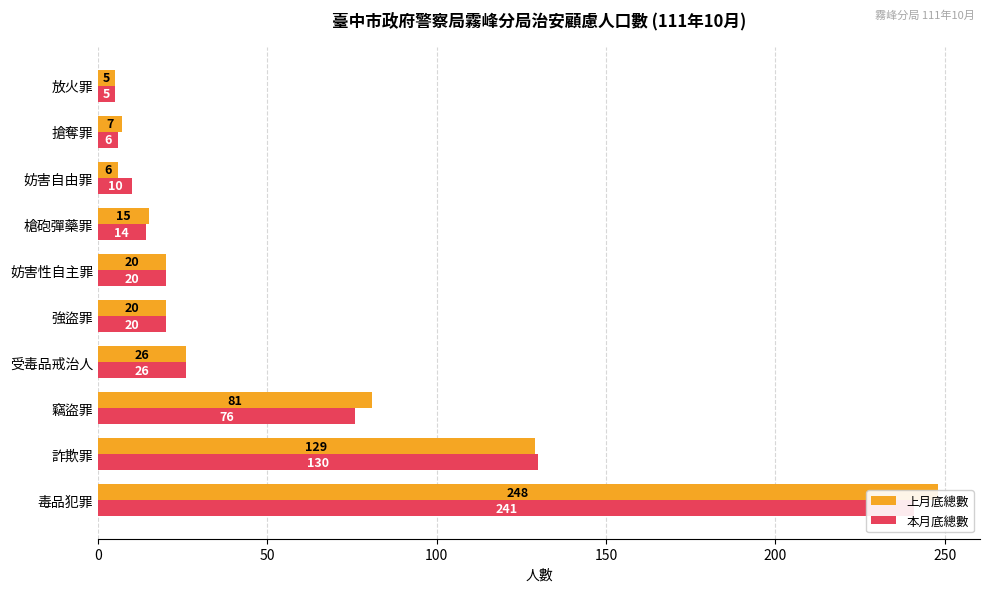

What are all the series names shown in the legend?

上月底總數, 本月底總數